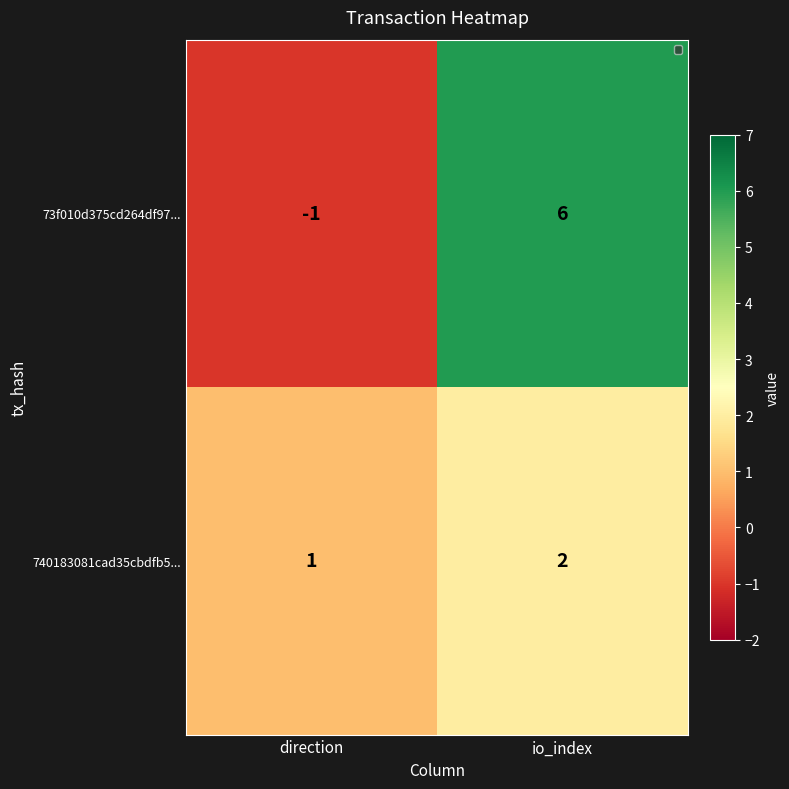

At which category does the chart reach its minimum across all series?

direction